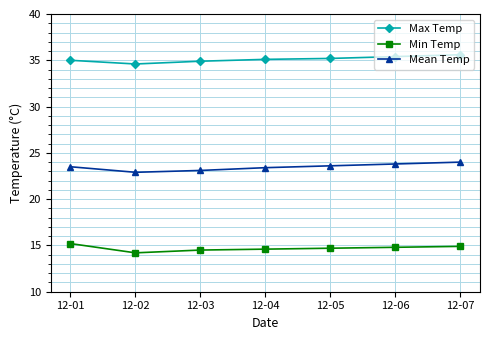

What is the highest value of the Min Temp series?

15.2